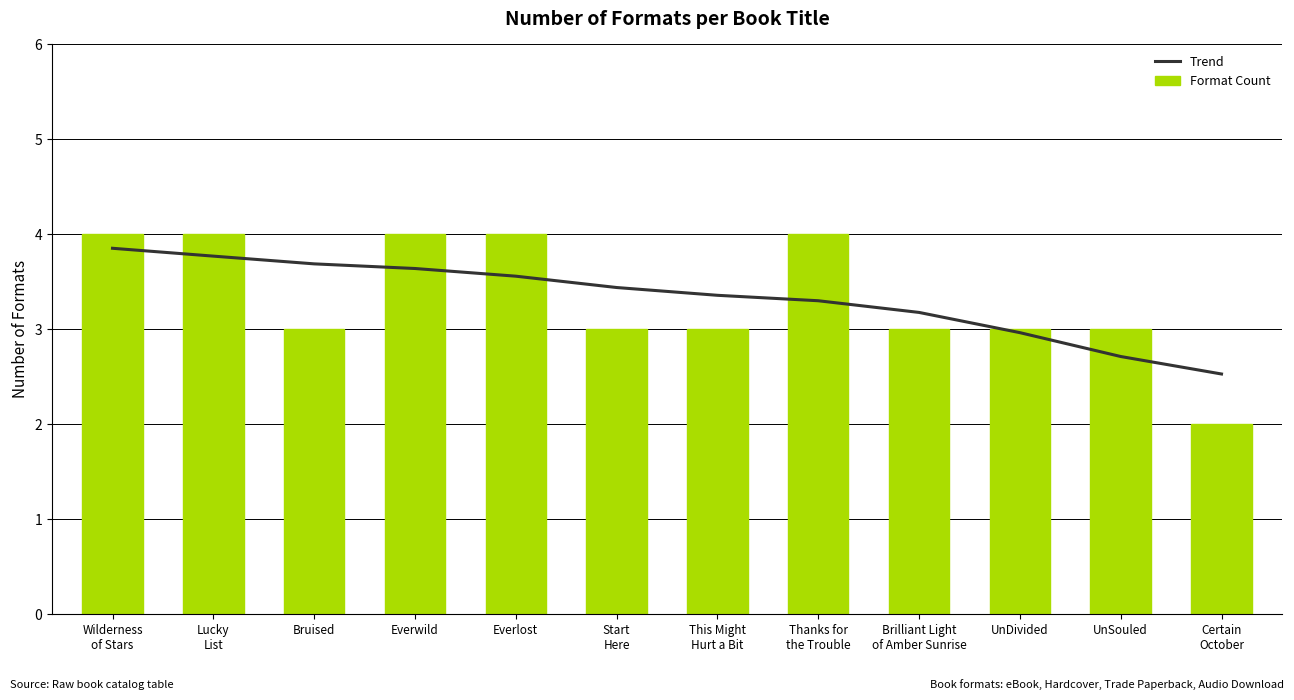

At which category is the sum across all series the highest?

Wilderness
of Stars